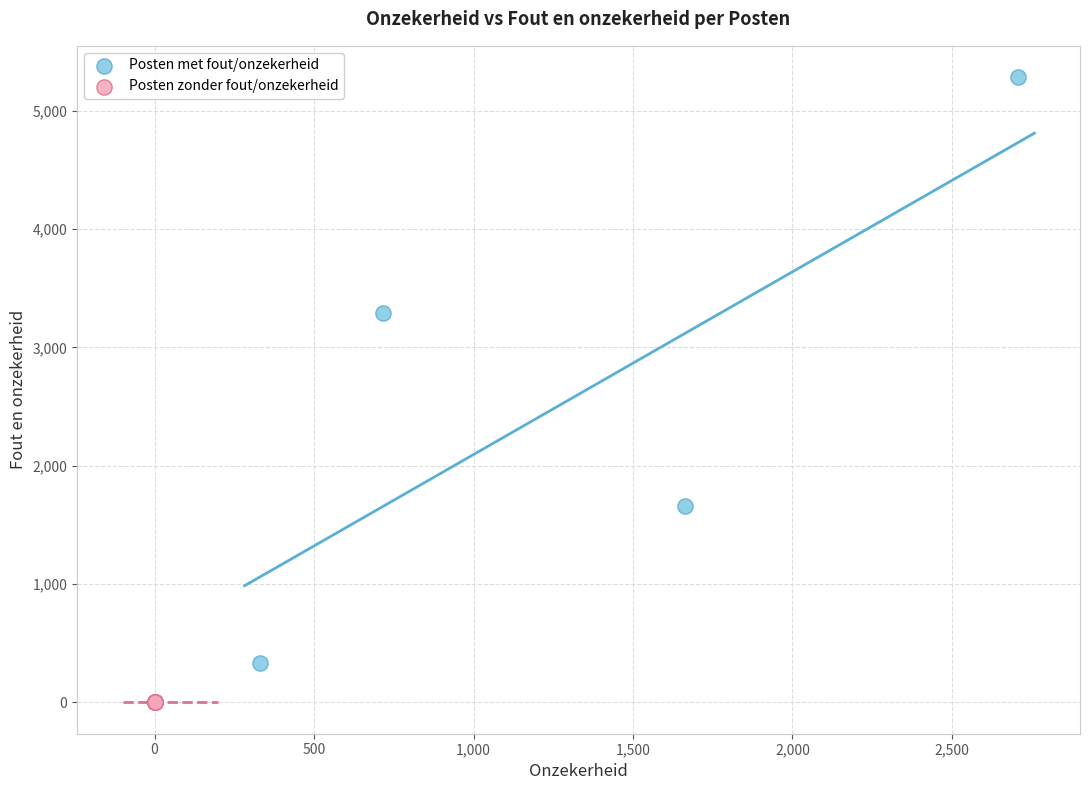

What are all the series names shown in the legend?

Posten met fout/onzekerheid, Posten zonder fout/onzekerheid